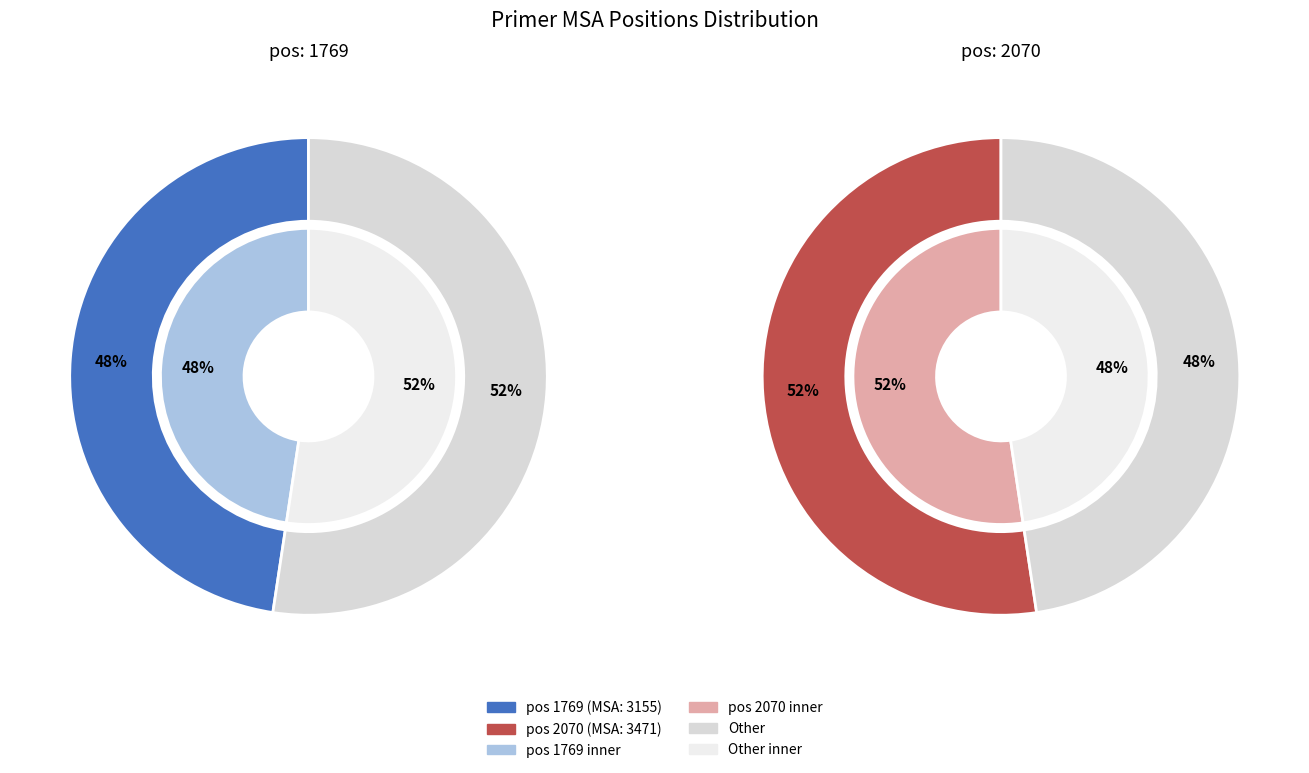

How many segments does this pie chart have?

2